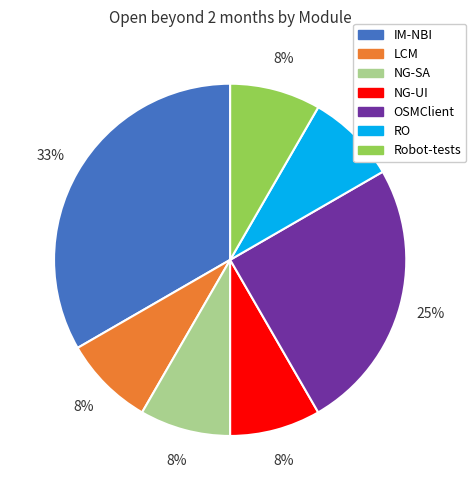

To the nearest percent, what is the combined percentage of NG-UI and IM-NBI?

42%